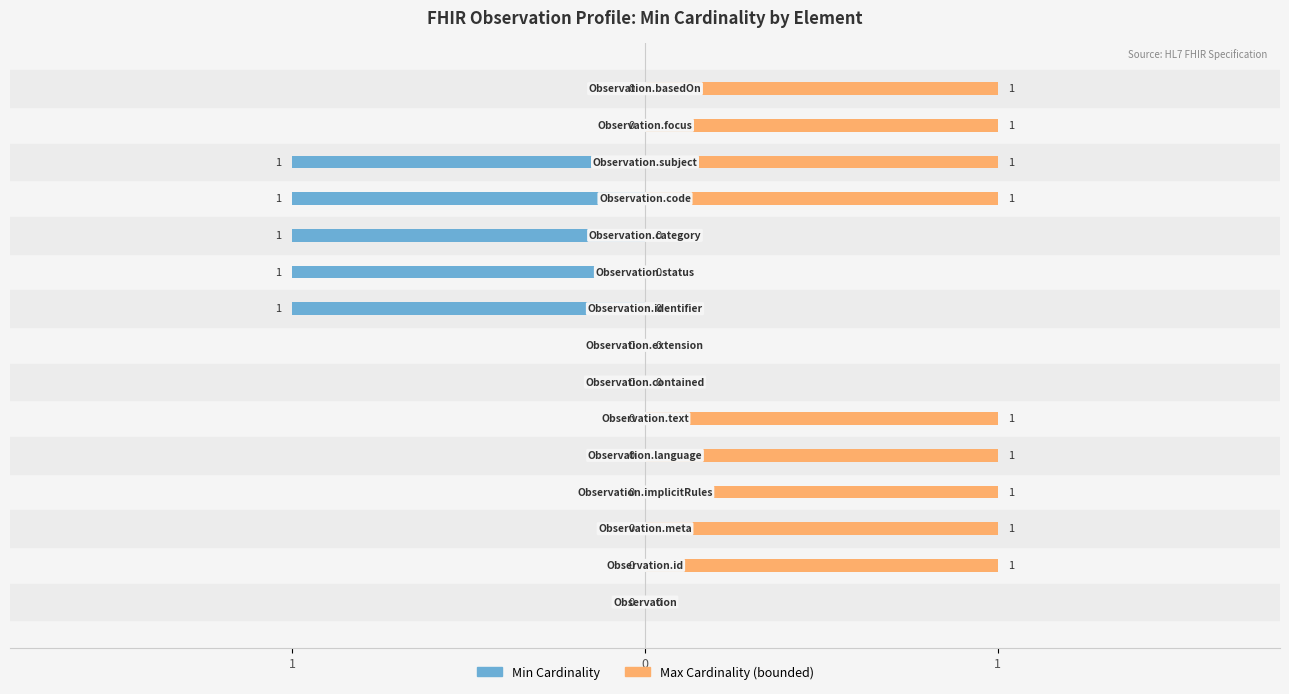

What is the difference between the maximum and minimum values in the Min Cardinality series?

1